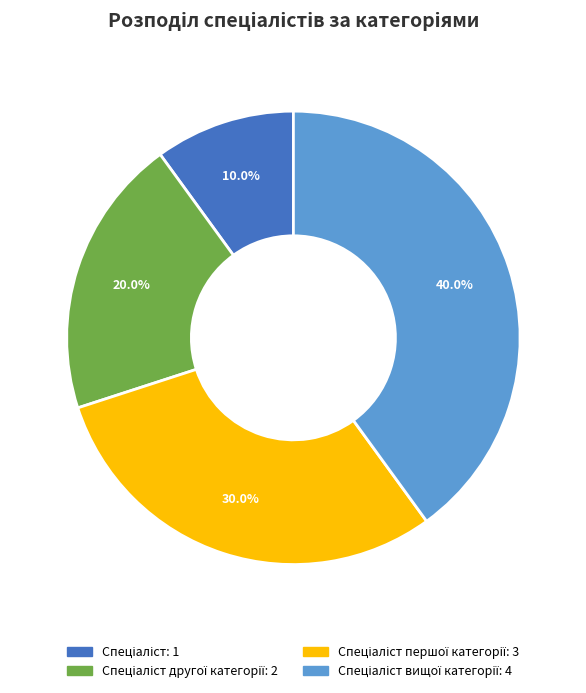

Is there any slice that represents more than half of the pie?

No